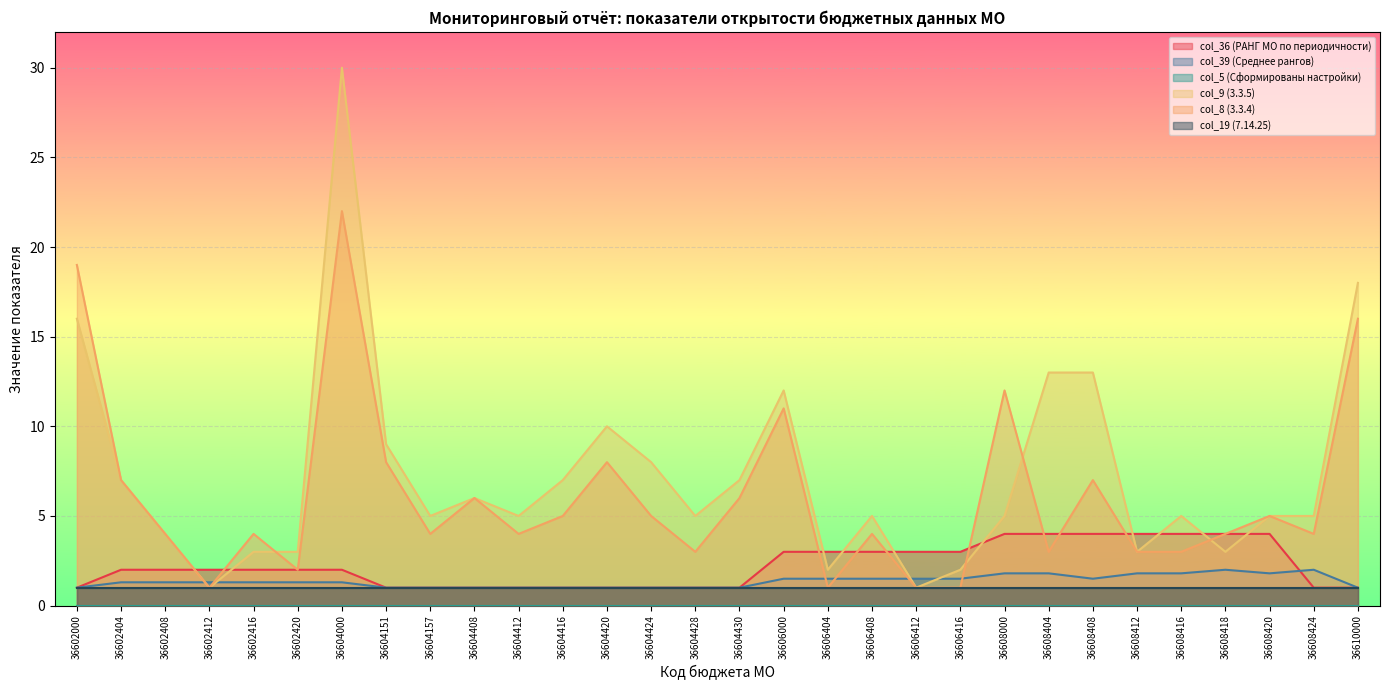

True or false: col_9 (3.3.5) has more than 2 points higher than both neighbors.

True